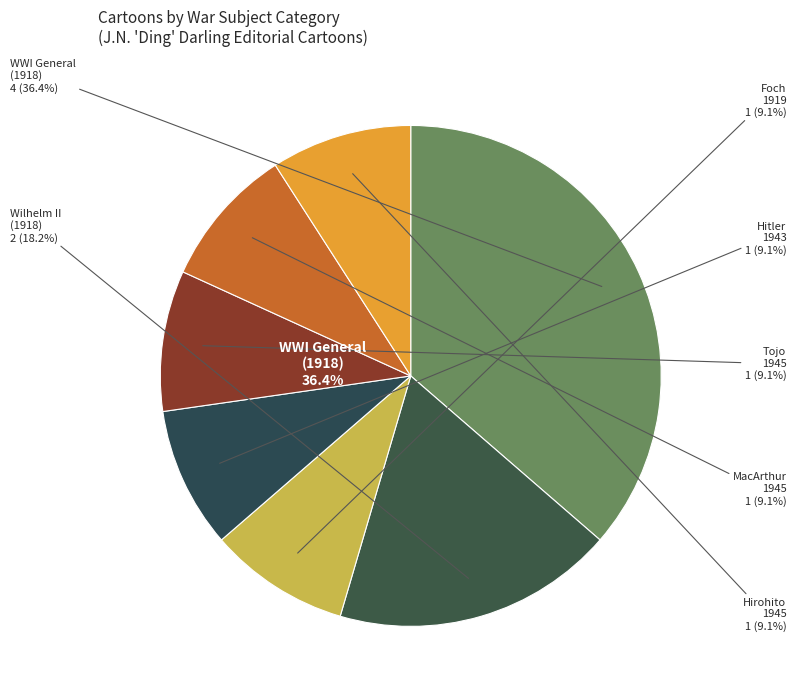

Rank the categories by value from highest to lowest.

War|World War, 1914-1918, War|Wilhelm II, German Emperor, War|Foch, Ferdinand, War|Hitler, Adolf, War|Tojo, Hideki, War|MacArthur, Douglas, War|Hirohito, Emperor of Japan